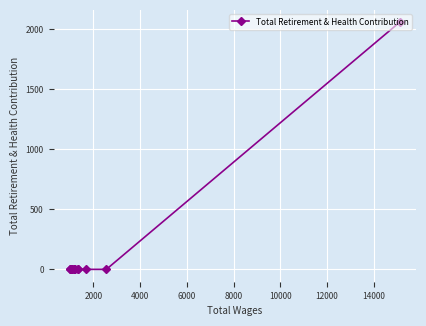

What is the sum of all values?

2056